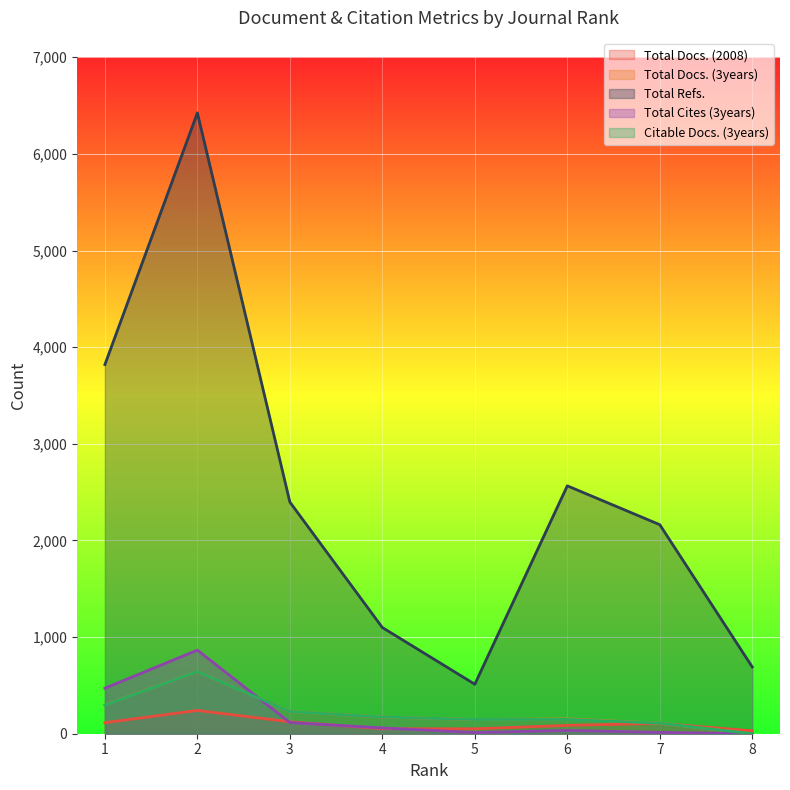

Reading left to right, what are all the values shown in this chart?

Total Docs. (2008): 1=114	2=241	3=123	4=52	5=51	6=86	7=107	8=30
Total Docs. (3years): 1=298	2=643	3=229	4=173	5=147	6=153	7=109	8=0
Total Refs.: 1=3820	2=6424	3=2397	4=1099	5=512	6=2565	7=2163	8=691
Total Cites (3years): 1=471	2=865	3=116	4=60	5=12	6=34	7=14	8=0
Citable Docs. (3years): 1=296	2=643	3=229	4=173	5=147	6=148	7=109	8=0